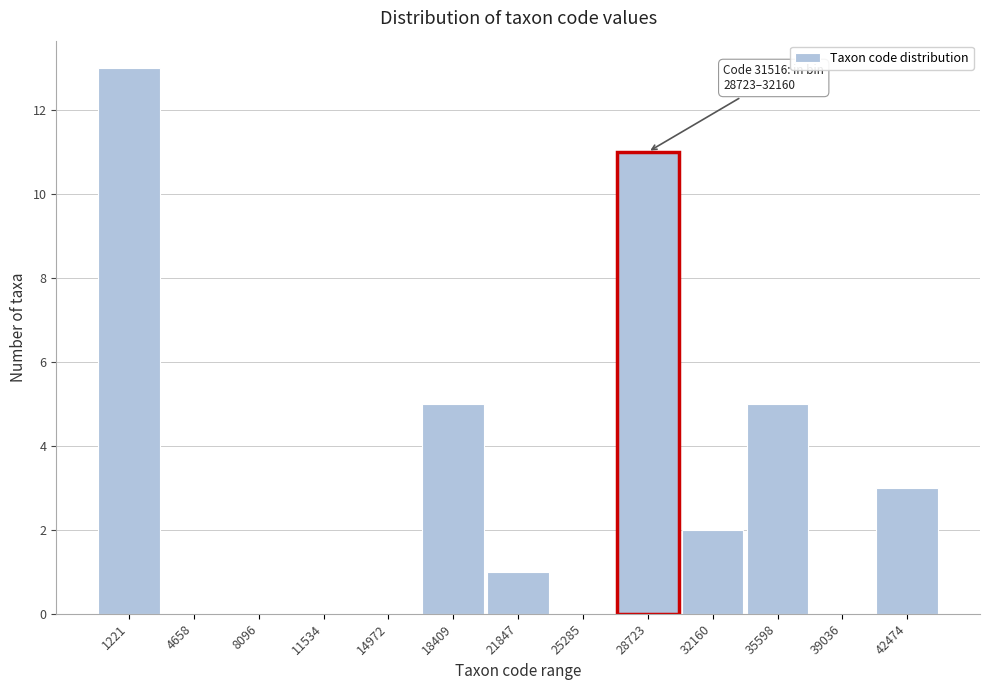

Reading left to right, what are all the values shown in this chart?

1221=13	4658=0	8096=0	11534=0	14972=0	18409=5	21847=1	25285=0	28723=11	32160=2	35598=5	39036=0	42474=3